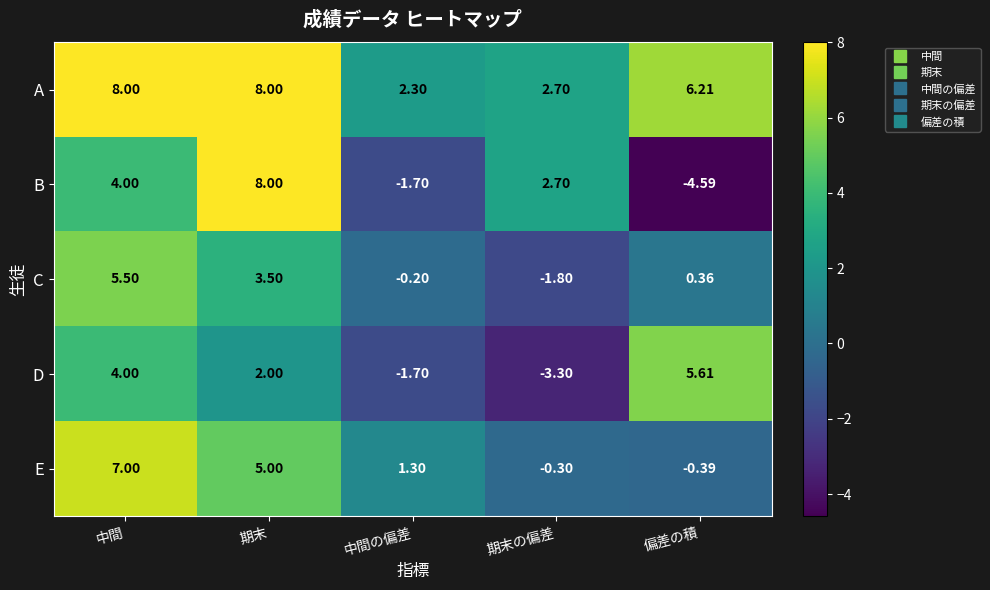

Which series has the widest spread of values?

B